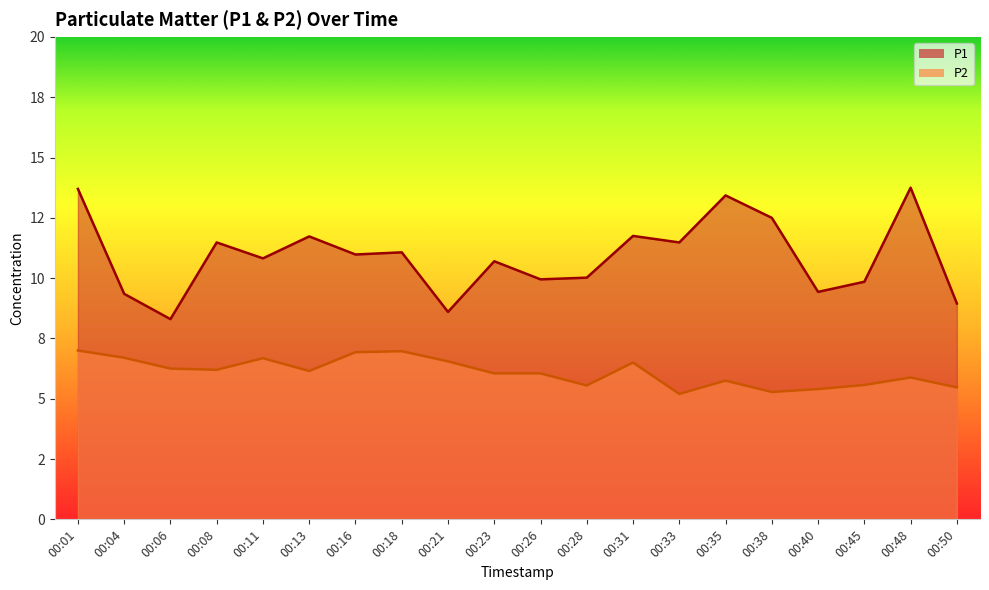

True or false: P1 and P2 cross at least once.

False